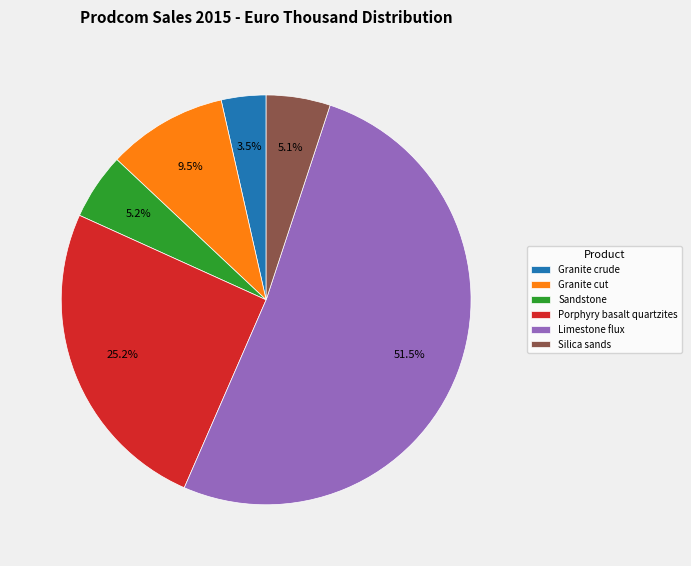

What percentage is NOT represented by Limestone flux?

48.5%